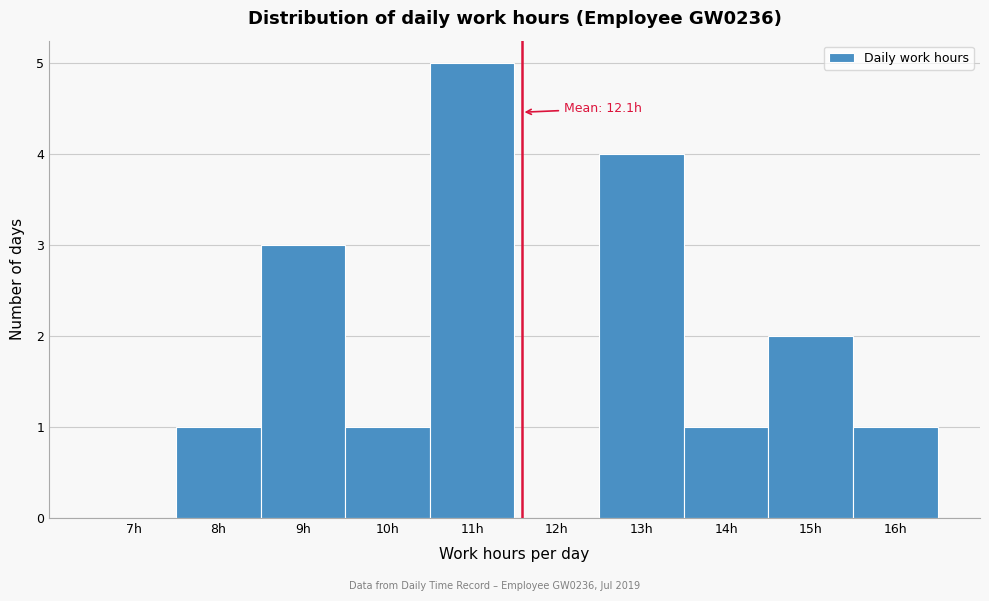

Reading right to left, list all the values displayed in this chart.

16h=1	15h=2	14h=1	13h=4	12h=0	11h=5	10h=1	9h=3	8h=1	7h=0